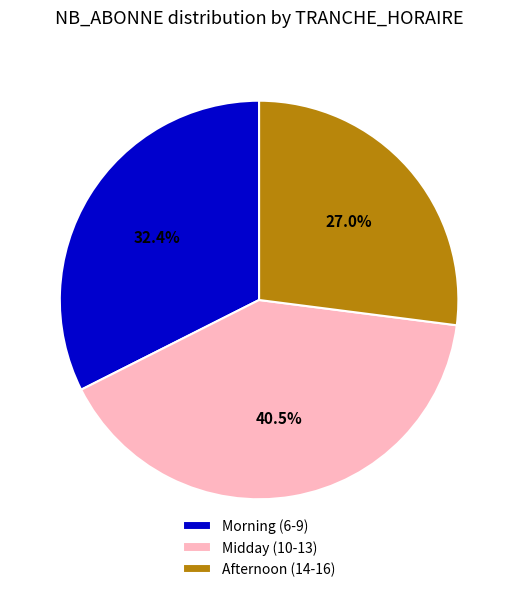

Count the number of slices in the pie.

3